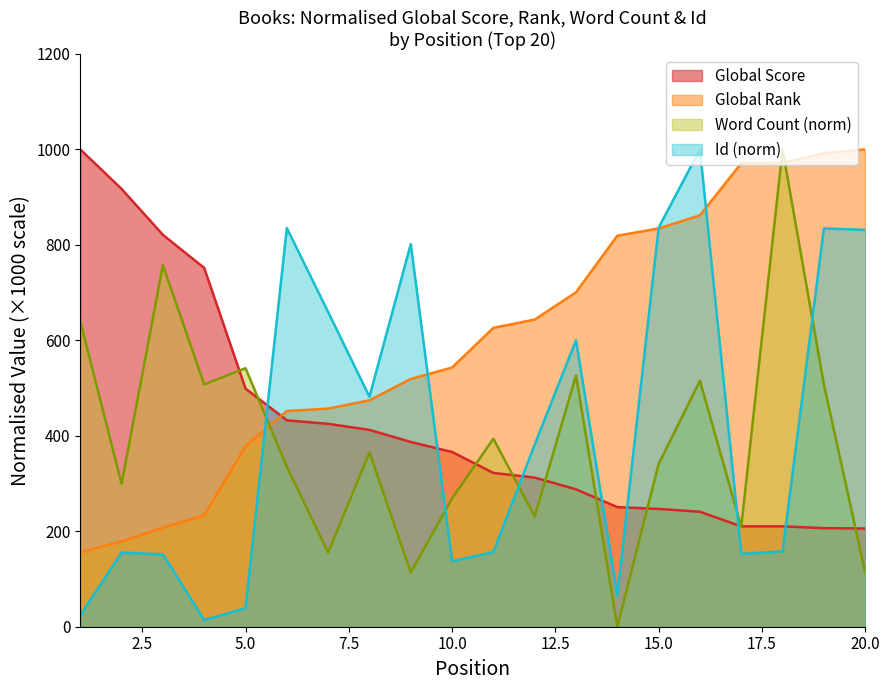

At 20, list the series in order from smallest to largest.

Word Count, Global Score, Id, Global Rank